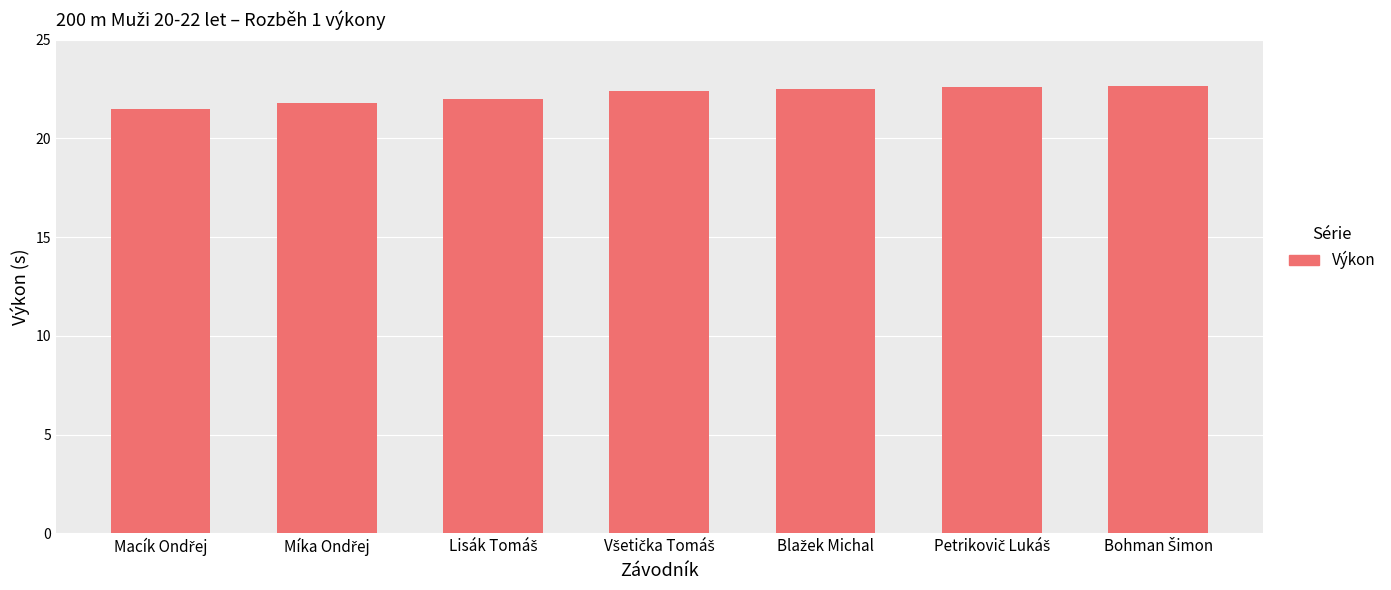

What is the value of the 6th bar from the left?

22.6